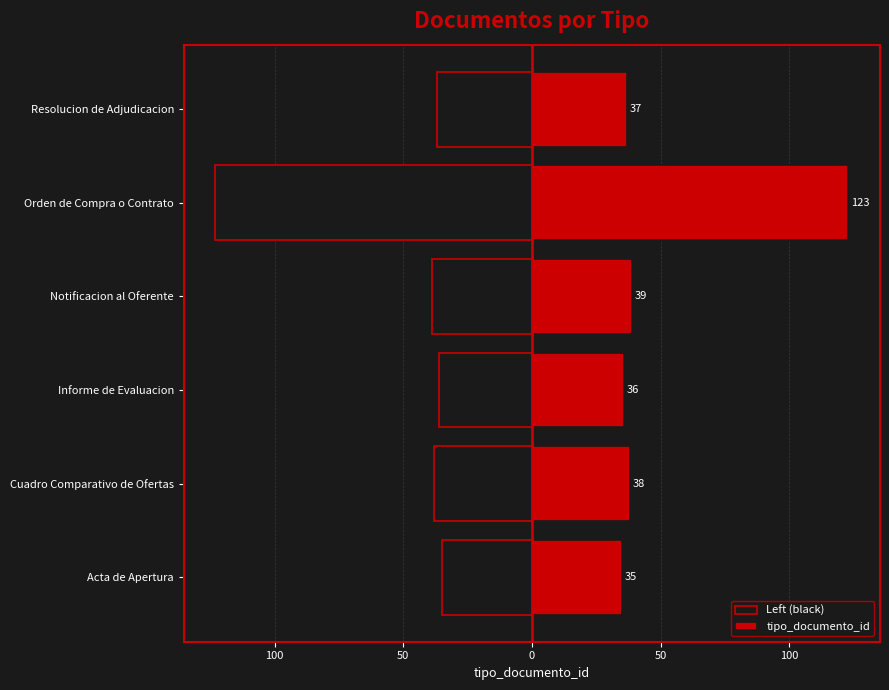

How many values in the tipo_documento_id series are below 38?

3